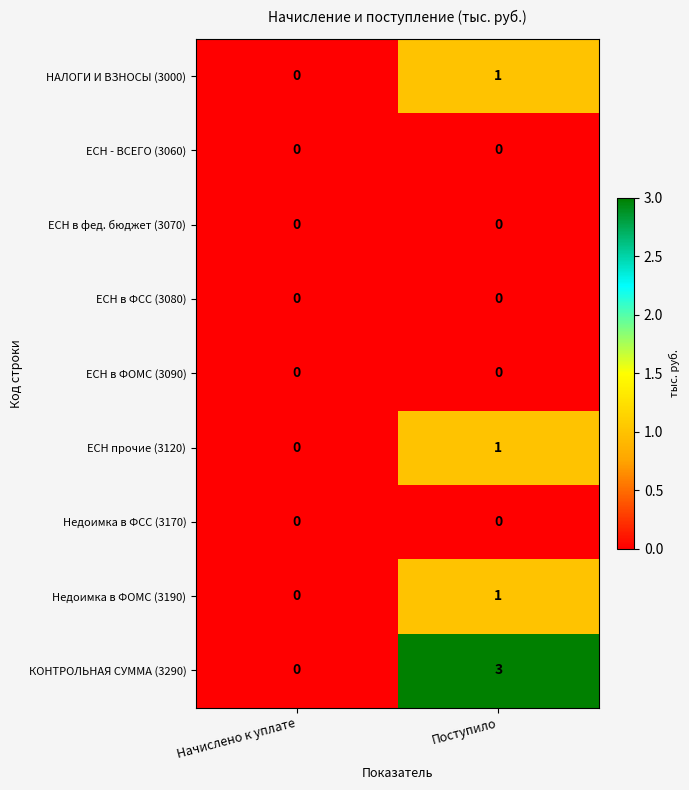

What is the difference between the highest and lowest values at Поступило?

3